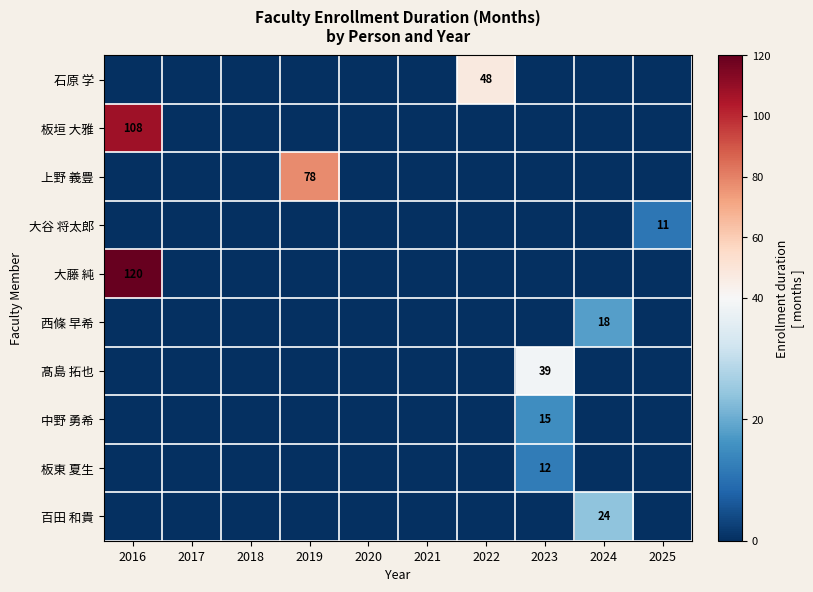

True or false: 大谷 将太郎 has a value of 11 at 2025.

True